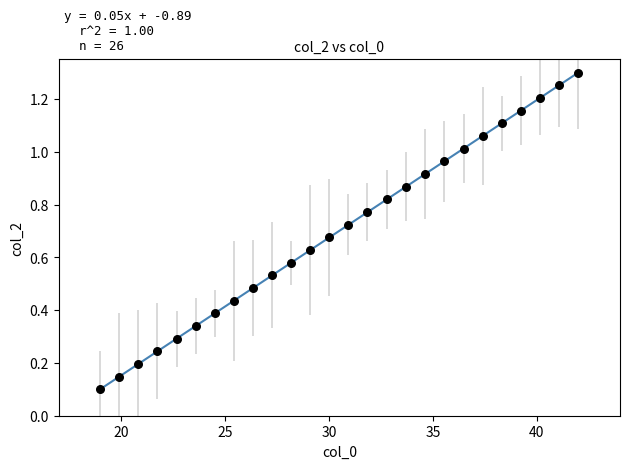

What is the range of X values (max minus min)?

23.0